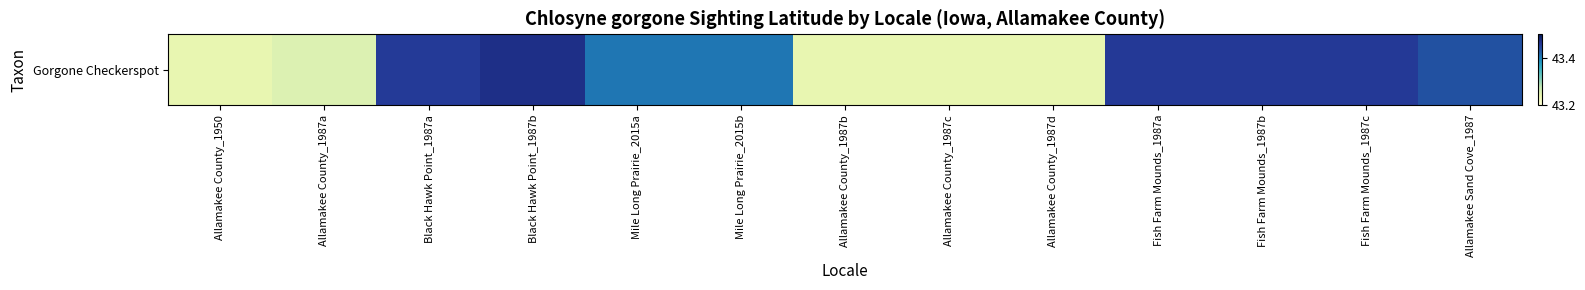

Between Allamakee Sand Cove_1987 and Fish Farm Mounds_1987b, which is larger?

Fish Farm Mounds_1987b